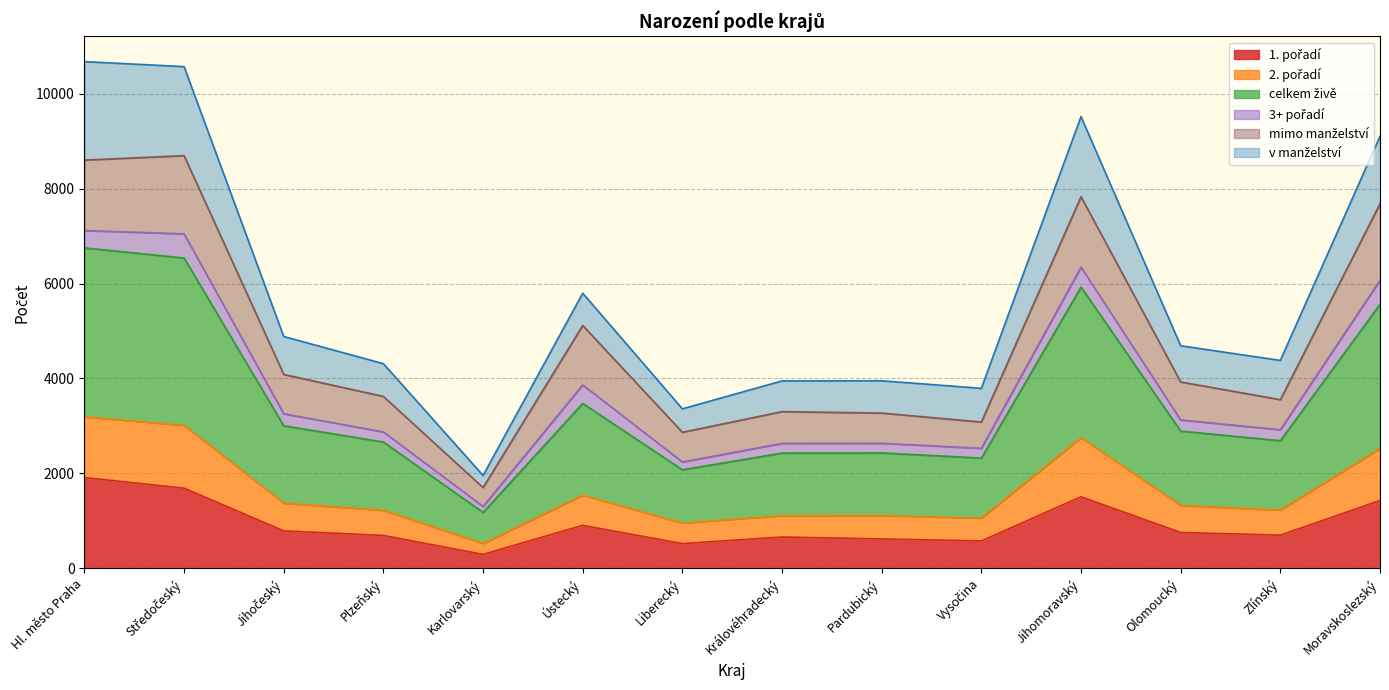

Where does the 2. pořadí series first go above 2891?

Hl. město Praha